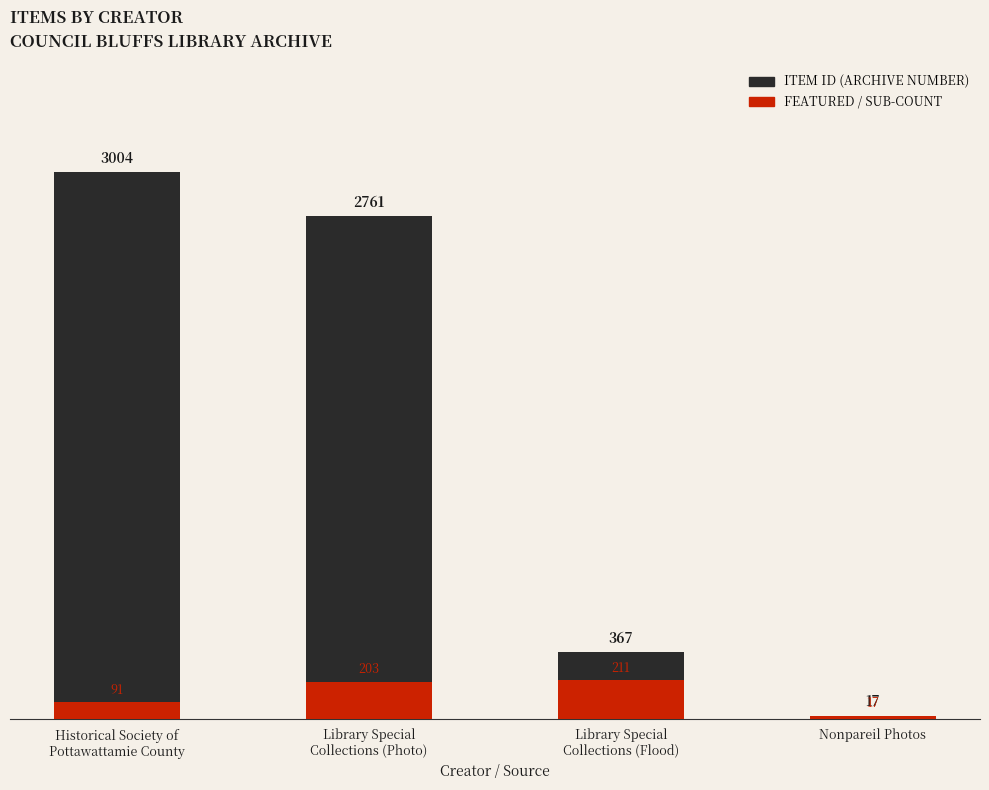

What value does the ITEM ID (ARCHIVE NUMBER) series have at Library Special
Collections (Photo)?

2761